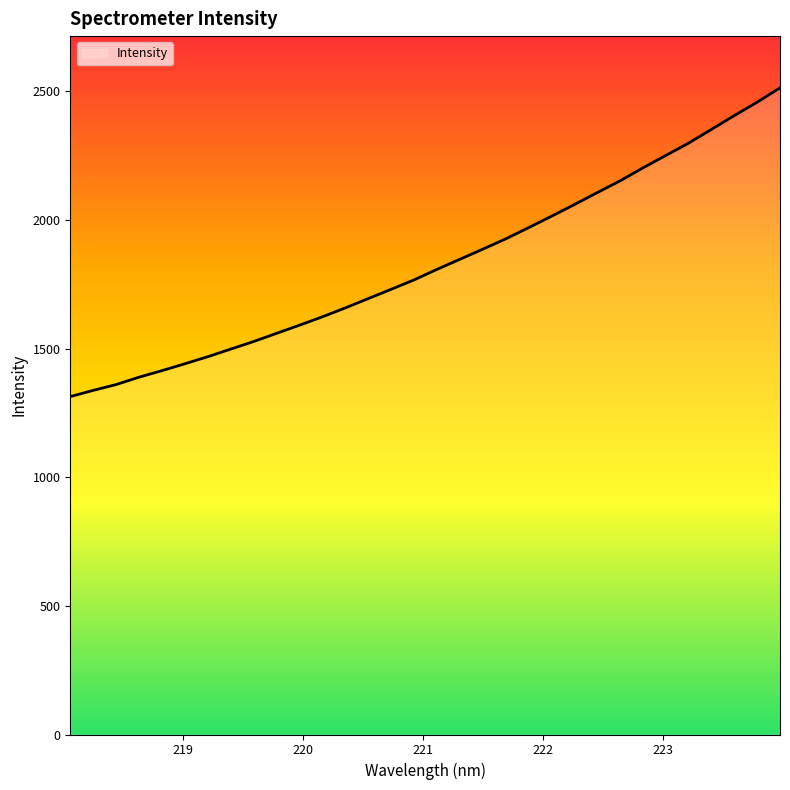

What is the maximum value shown in the chart?

2513.8